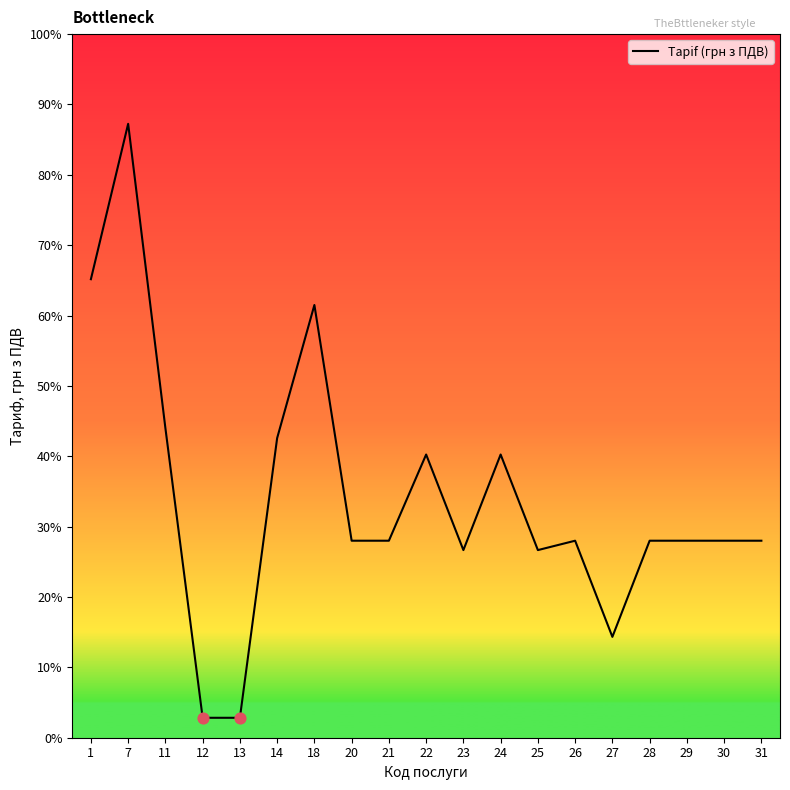

What is the change in value from 22 to 25?

-163